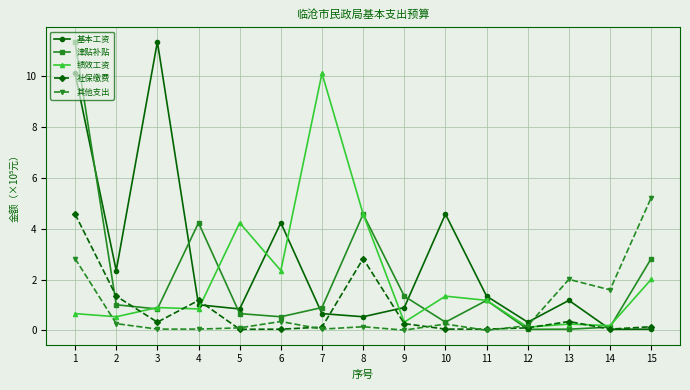

Which category has the highest value in the 基本工资 series?

3